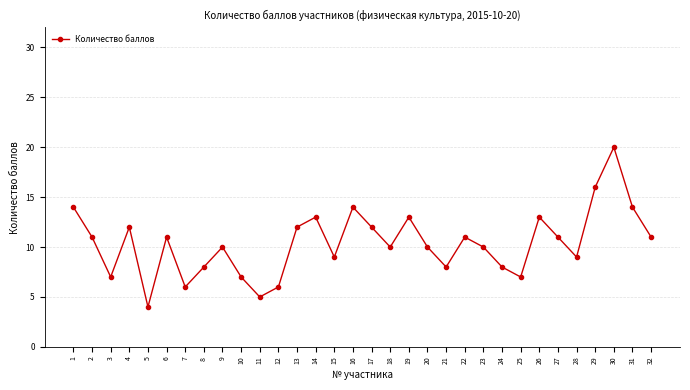

Where is the first local minimum?

3